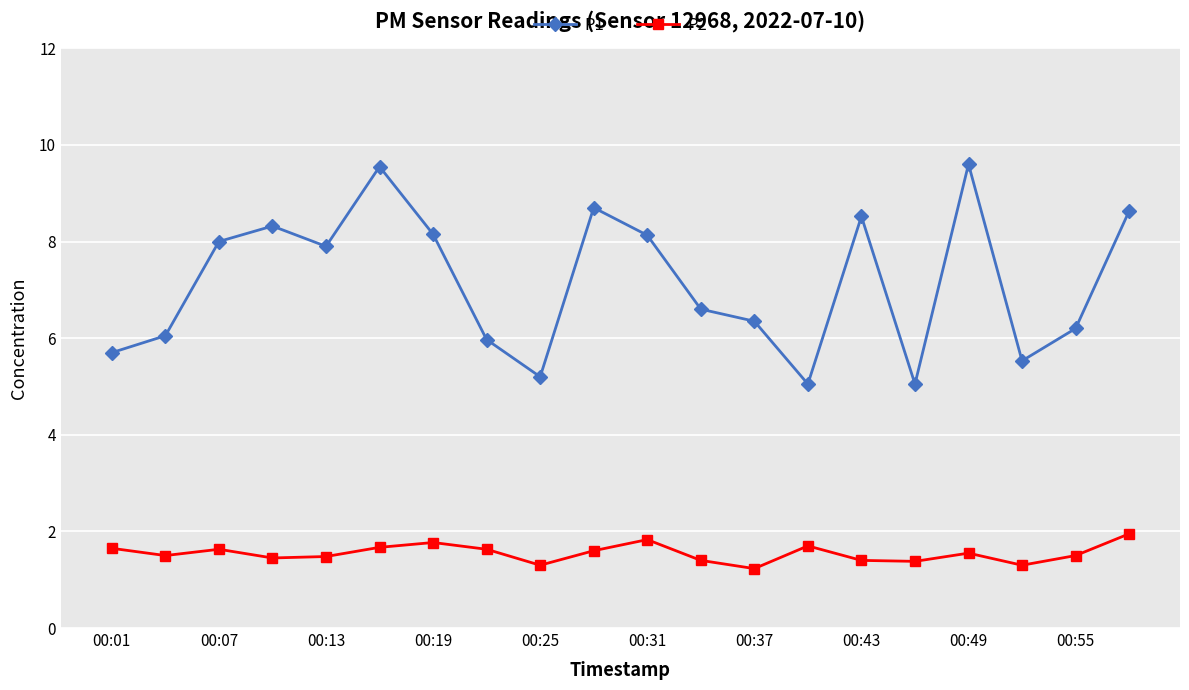

How many lines are shown in the chart?

2